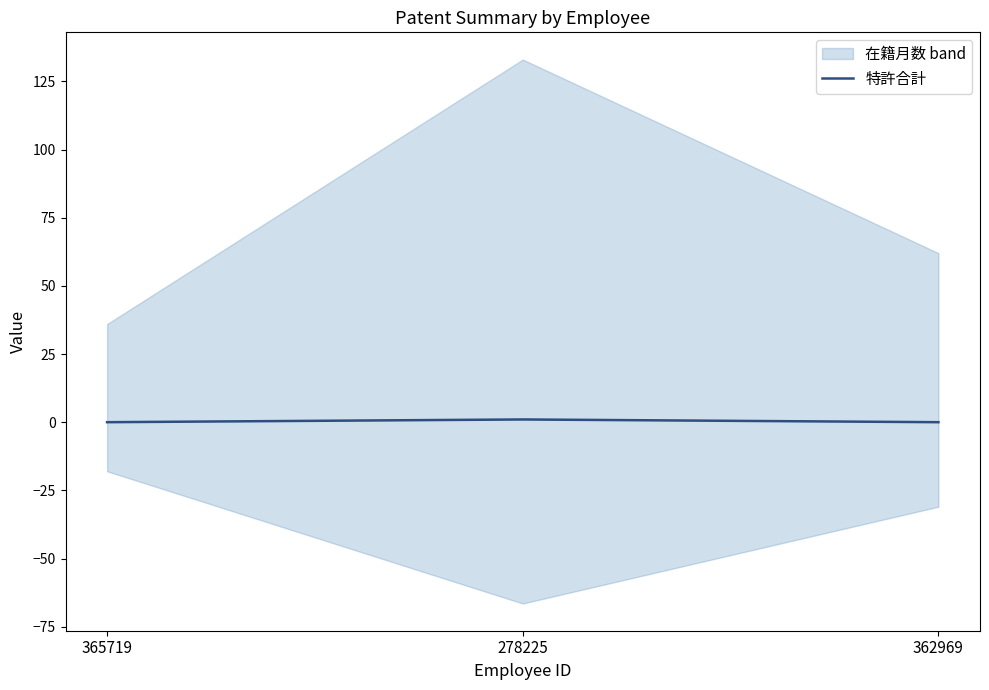

What position from the right is 362969?

1